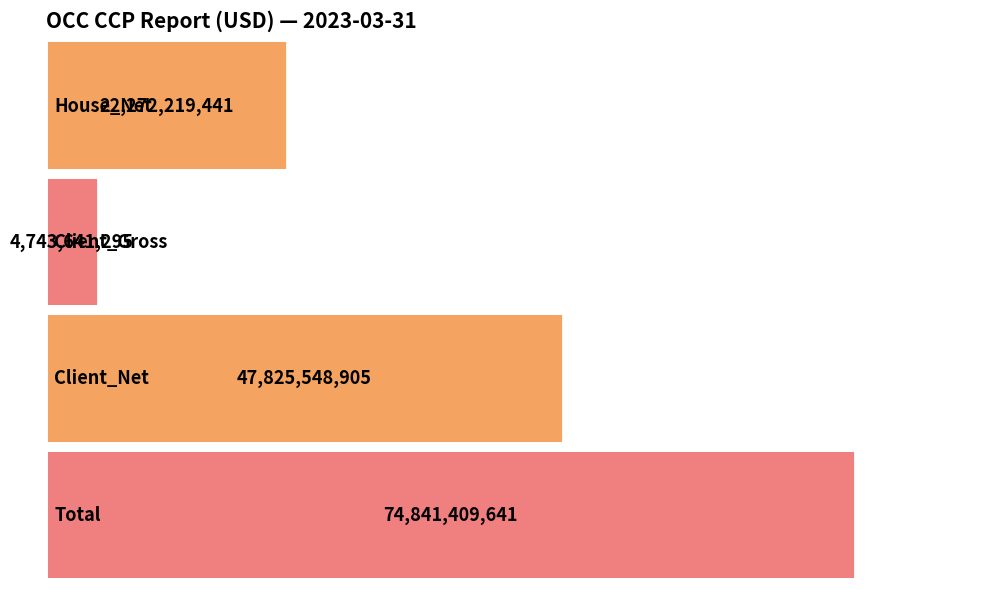

What is the change in value from House_Net to Client_Net?

+25553329464